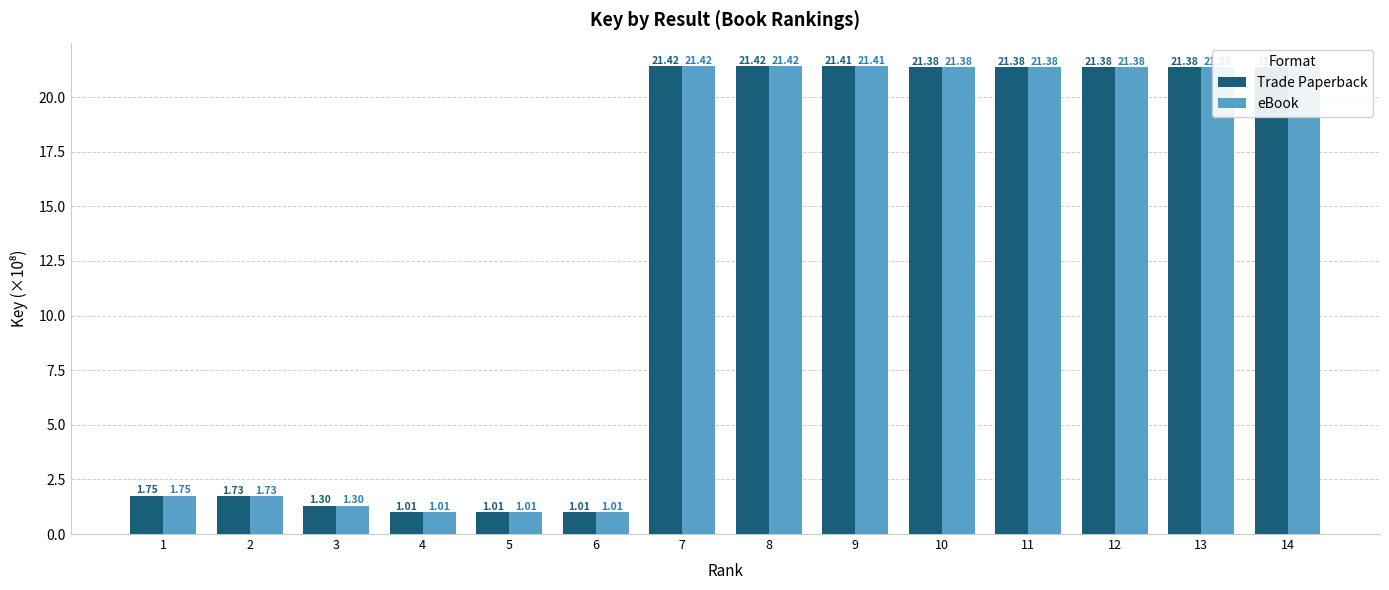

What is the total value across all series at 10?

42.8